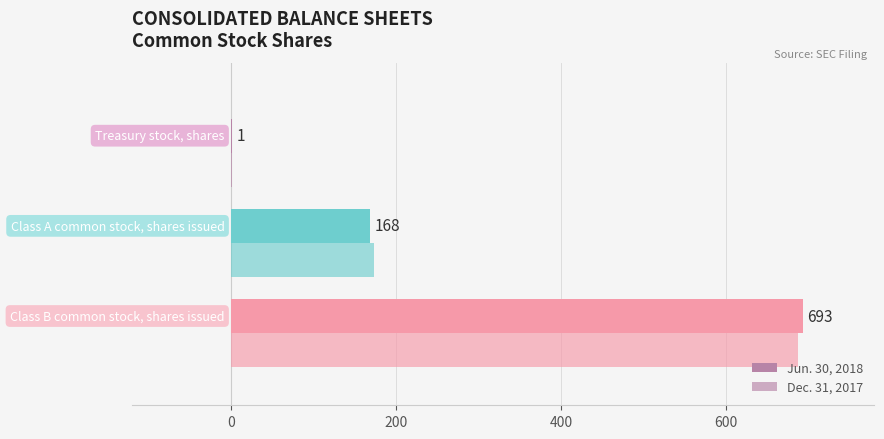

Count the number of categories in the chart.

3